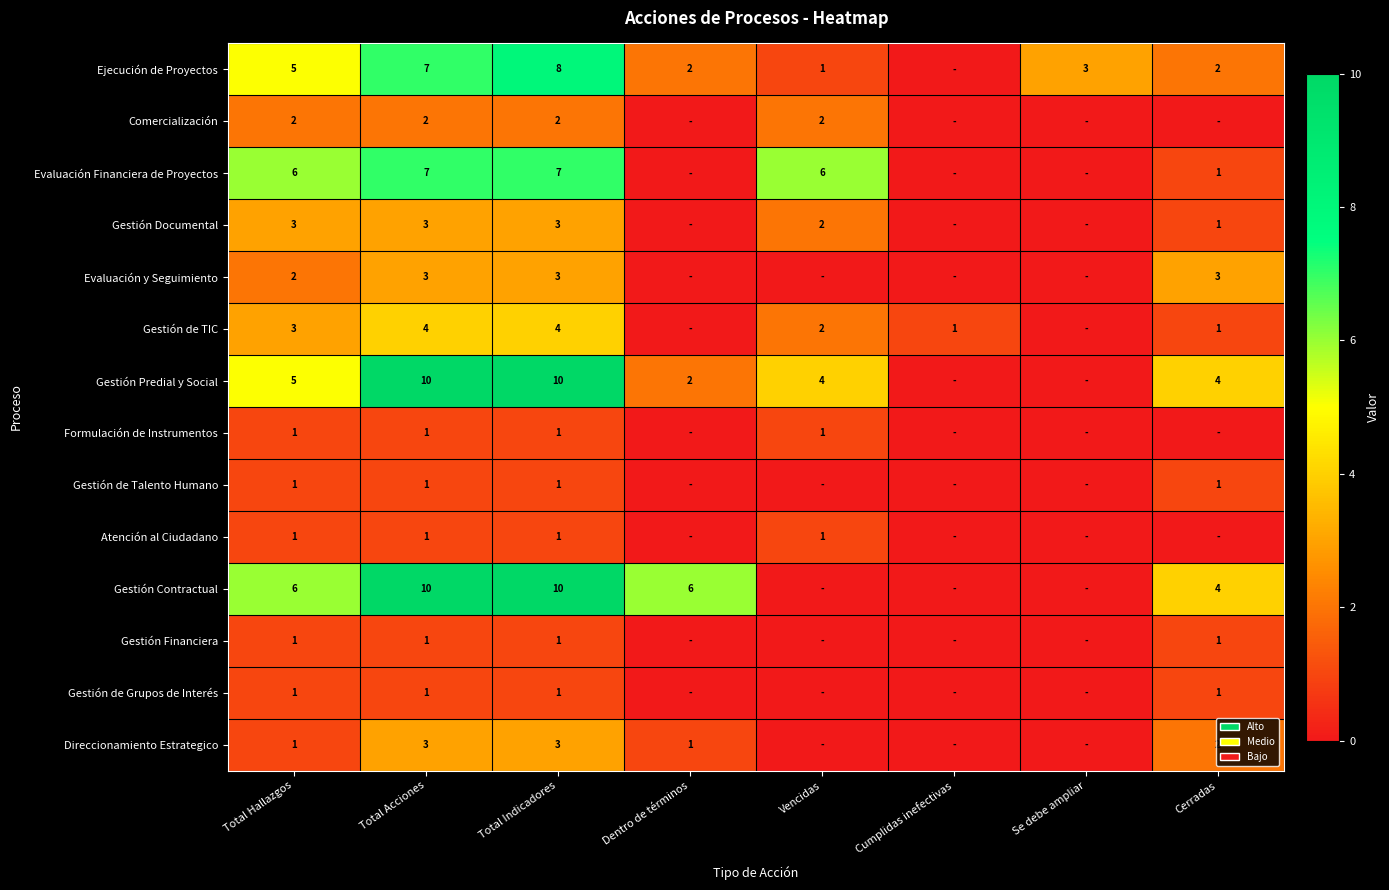

Between Total Acciones and Total Indicadores, which series saw the biggest shift?

Ejecución de Proyectos